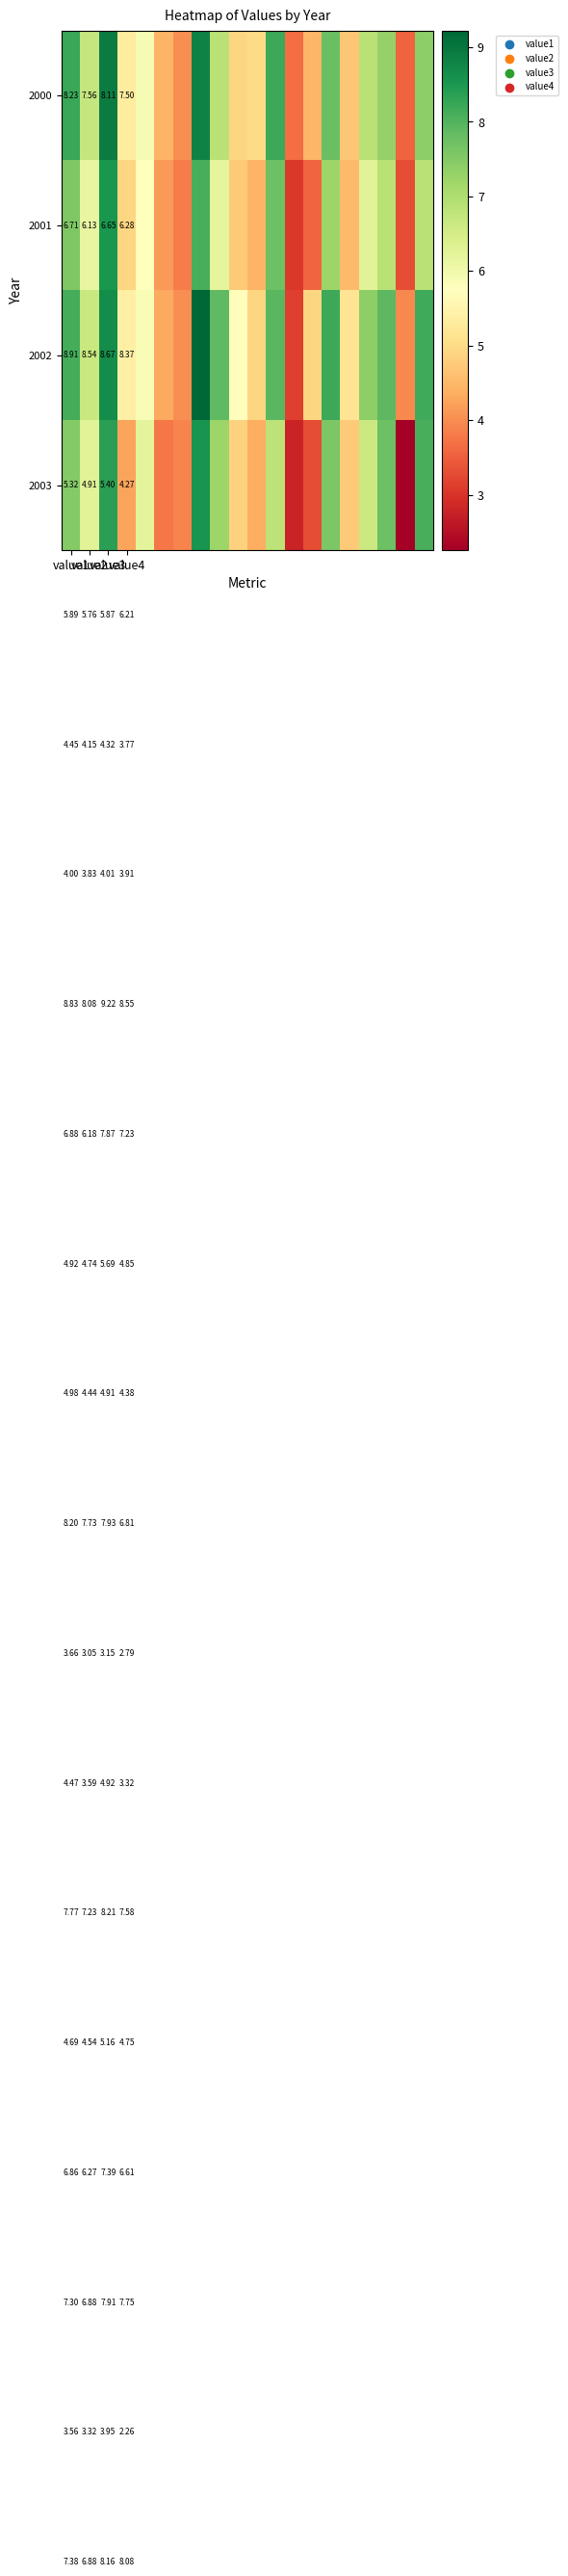

Which has a higher value, value2 or value3?

value3